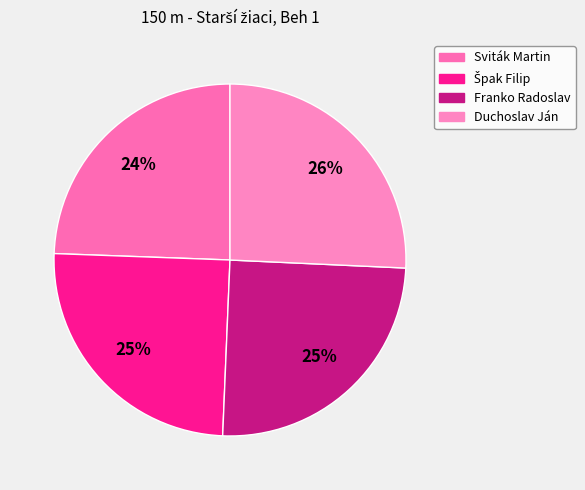

What is the ratio of the value at Duchoslav Ján to the value at Sviták Martin?

1.1